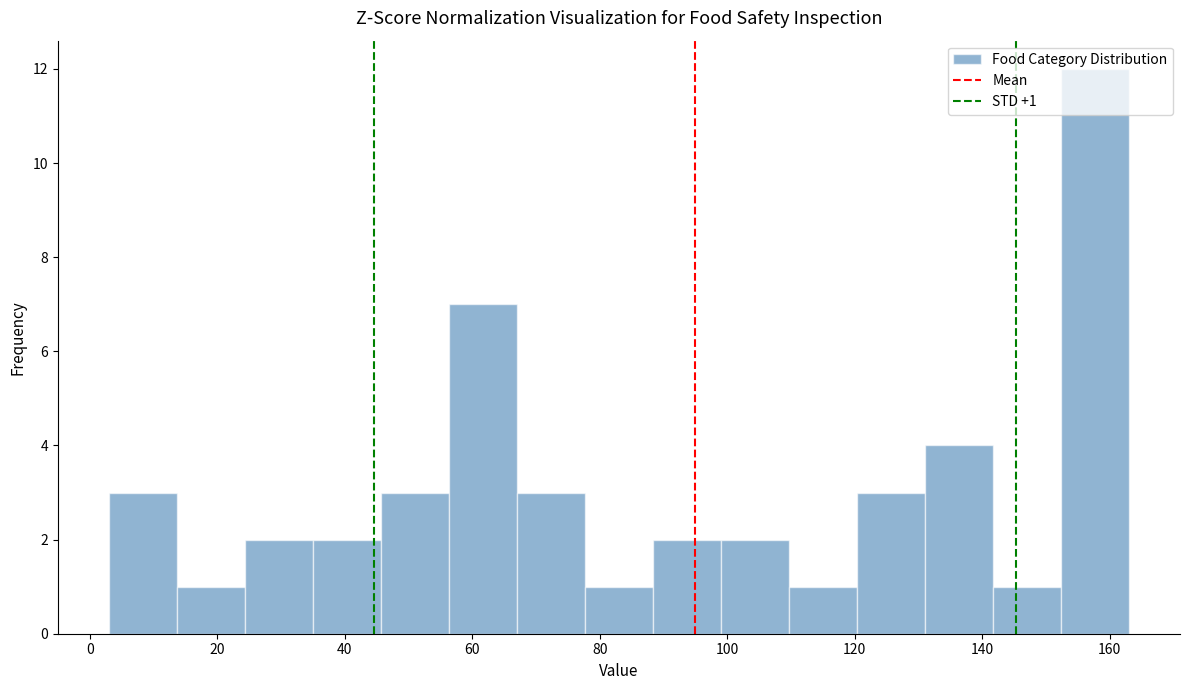

Over which range of the x-axis is the bar tallest?

152 to 164